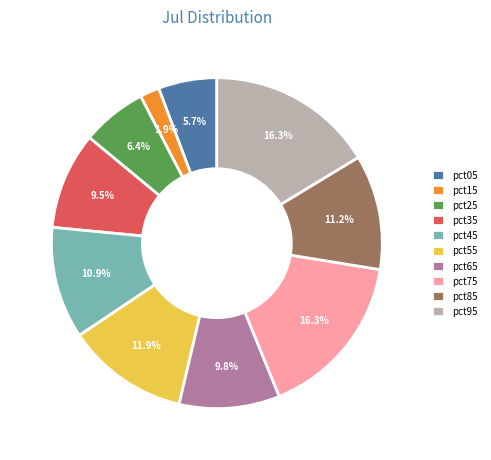

Between pct65 and pct75, which is larger?

pct75